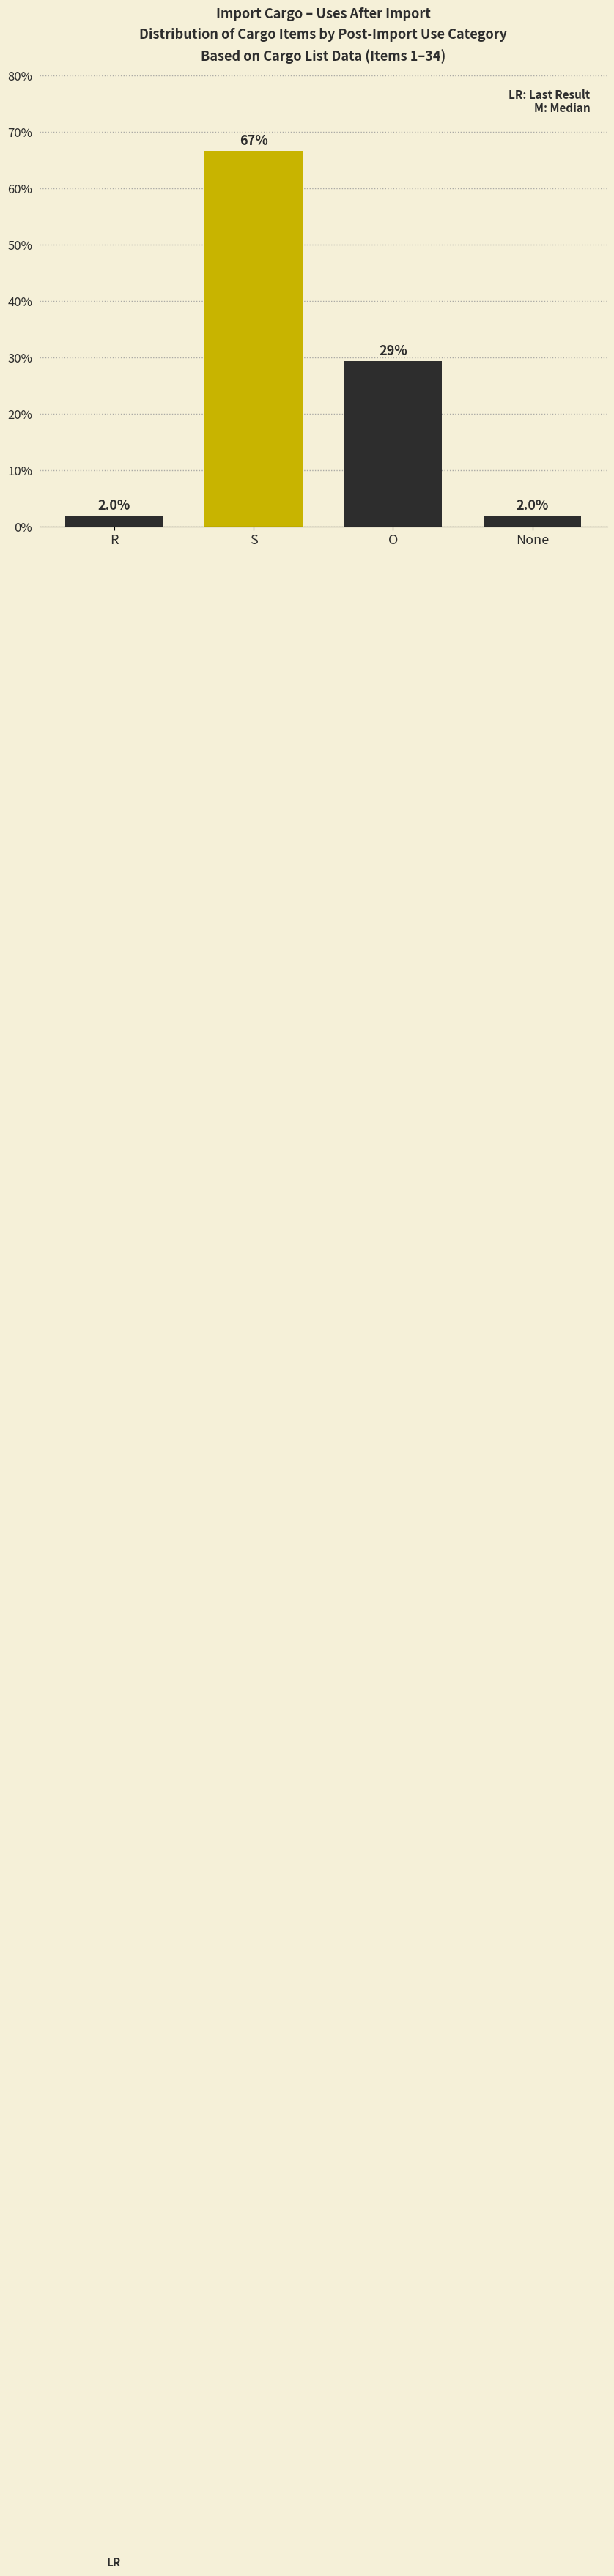

Reading right to left, list all the values displayed in this chart.

2.0	29.4	66.7	2.0